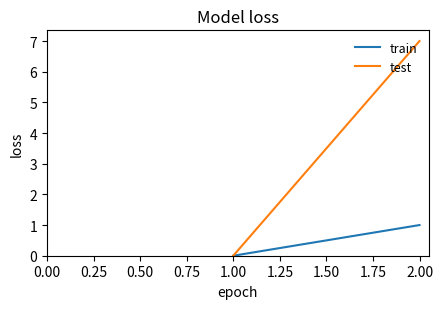

True or false: train has a value of 0 at 1.00.

False